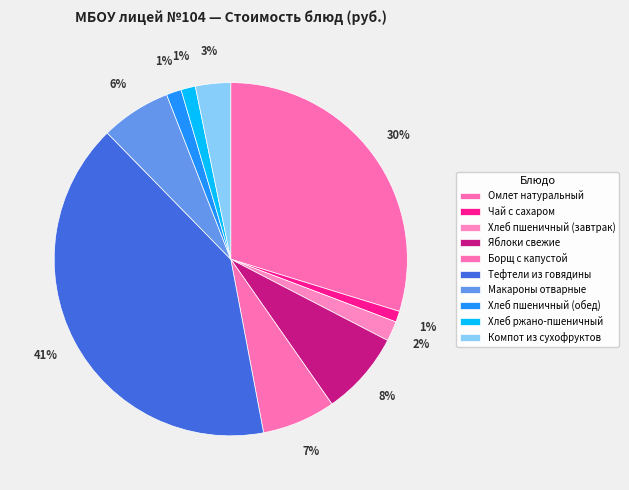

Rank the categories by value from lowest to highest.

Чай с сахаром, Хлеб ржано-пшеничный, Хлеб пшеничный (обед), Хлеб пшеничный (завтрак), Компот из сухофруктов, Макароны отварные, Борщ с капустой, Яблоки свежие, Омлет натуральный, Тефтели из говядины